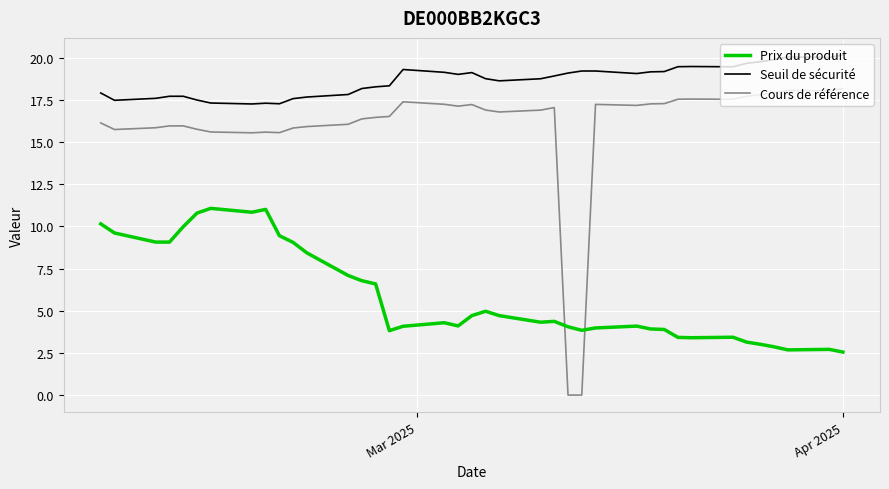

Which series has the widest spread of values?

Cours de référence